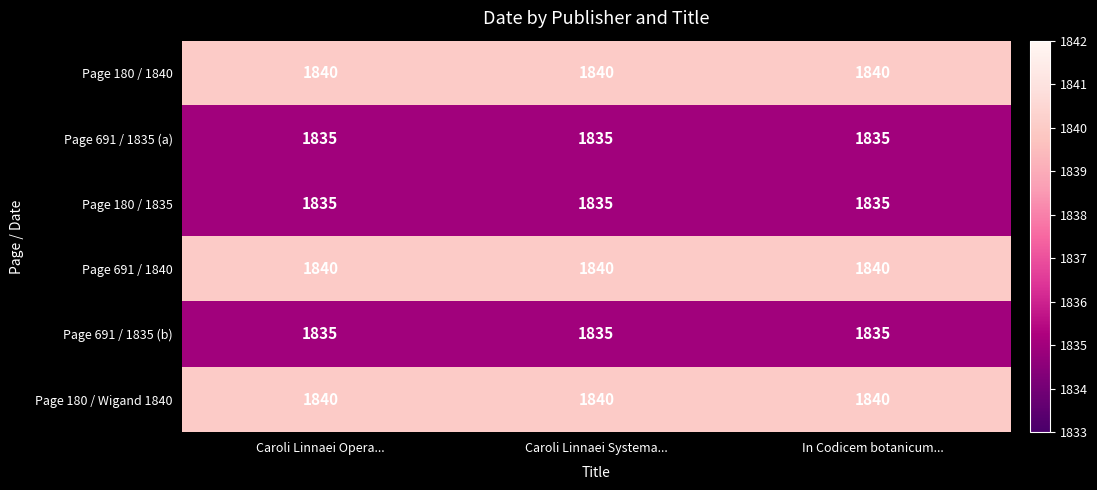

What is the maximum value for Page 180 / 1840?

1840